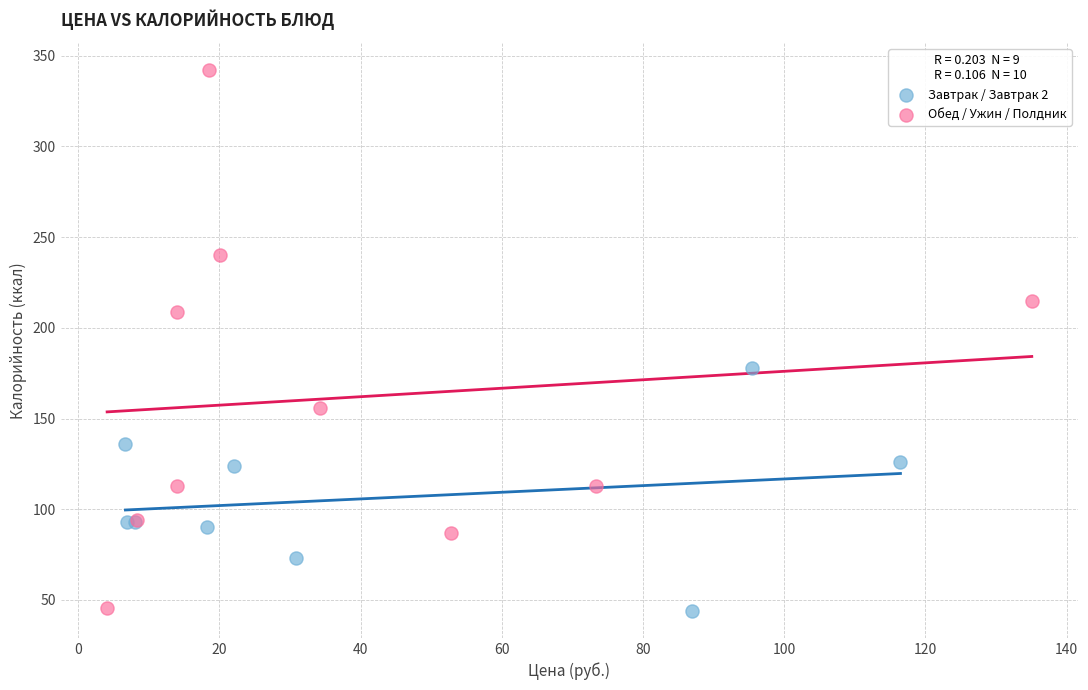

Which series reaches the maximum Y coordinate?

Обед / Ужин / Полдник